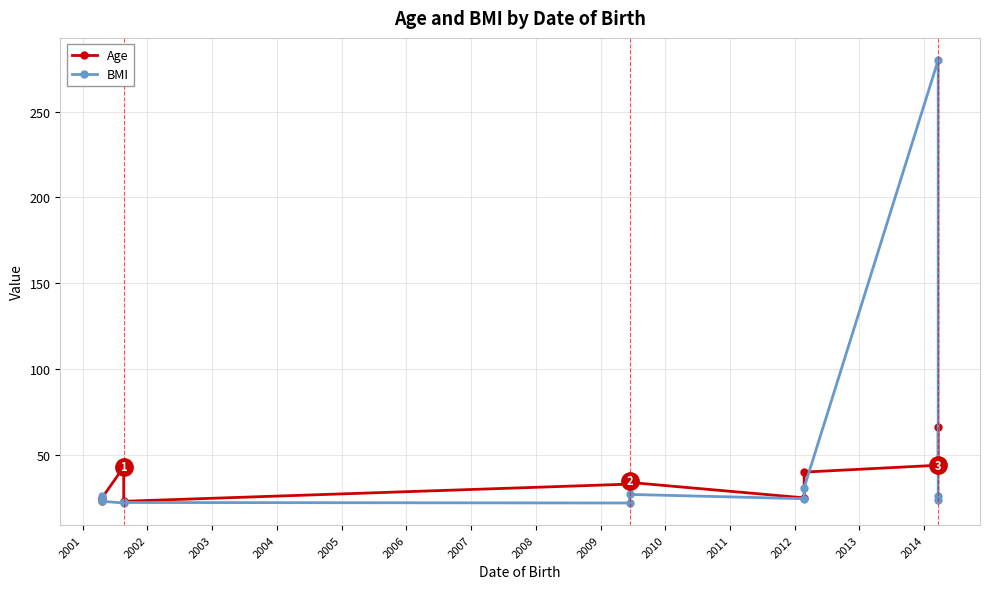

What is the difference between the Age values at 2008 and 2011?

26.0